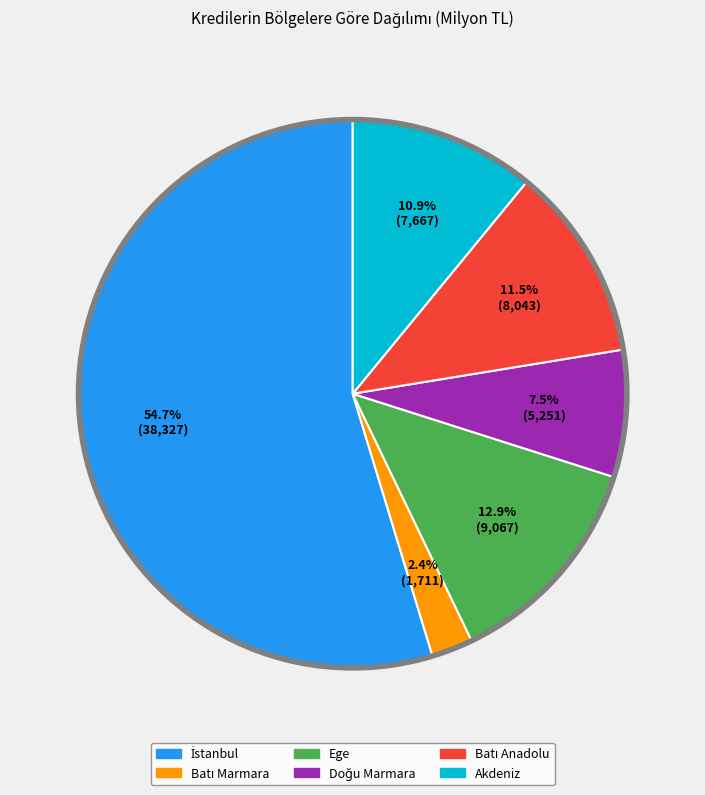

How many segments does this pie chart have?

6